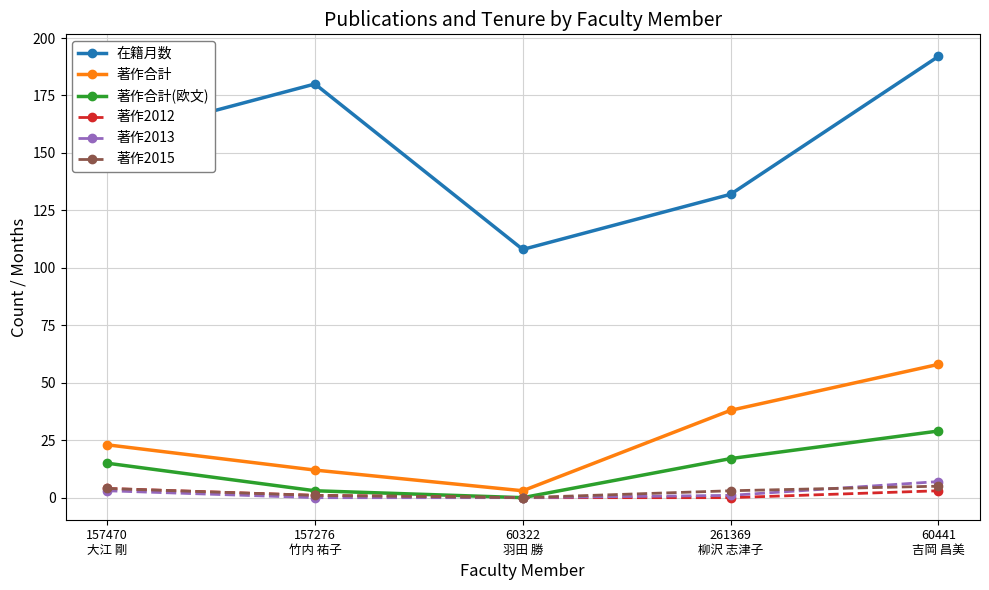

At which category is the sum across all series the highest?

60441
吉岡 昌美